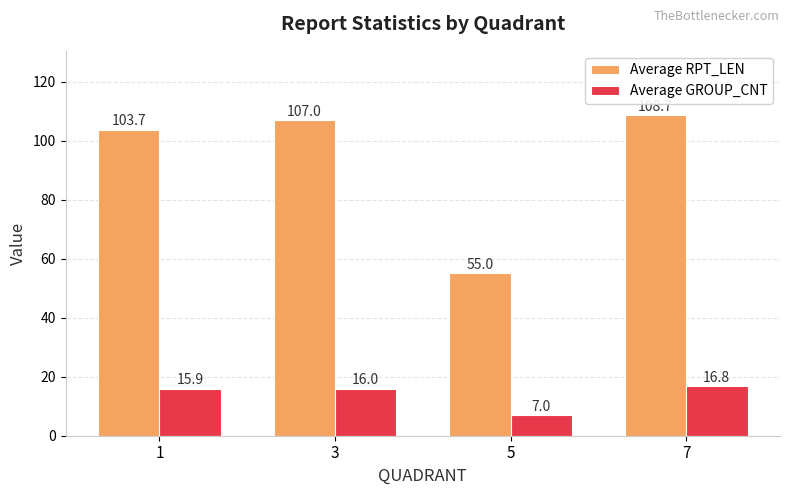

The Average RPT_LEN series shows 108.7 at 7. True or false?

True